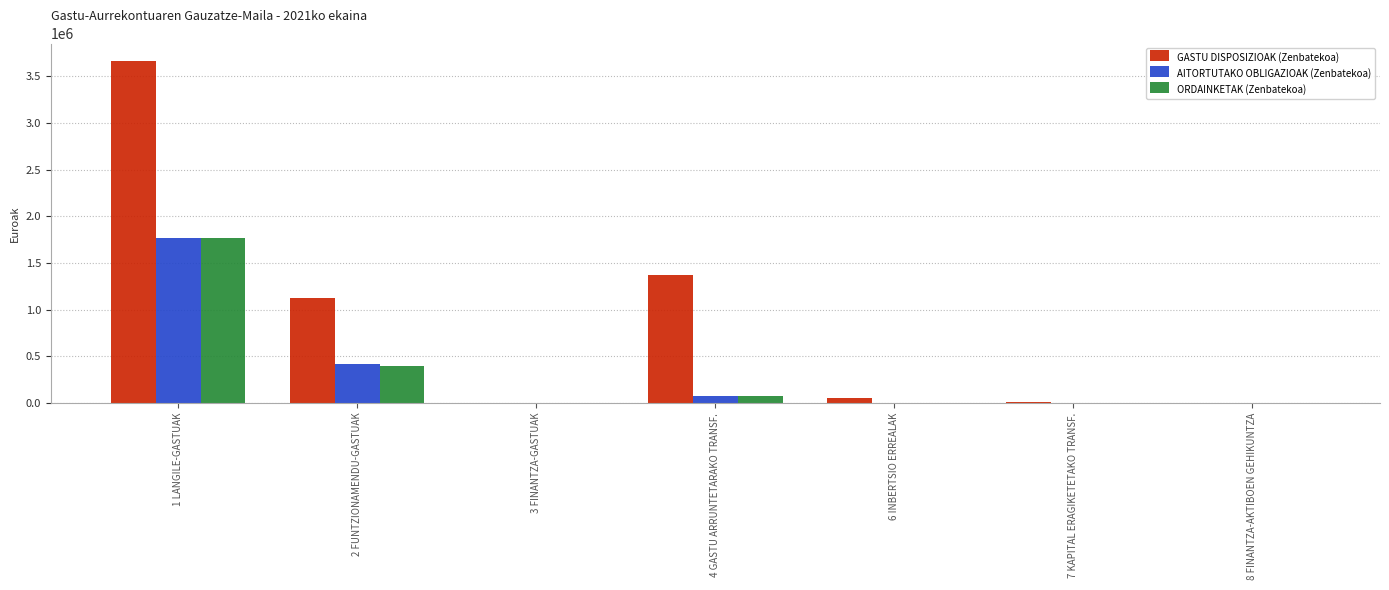

How many series are shown in this chart?

3